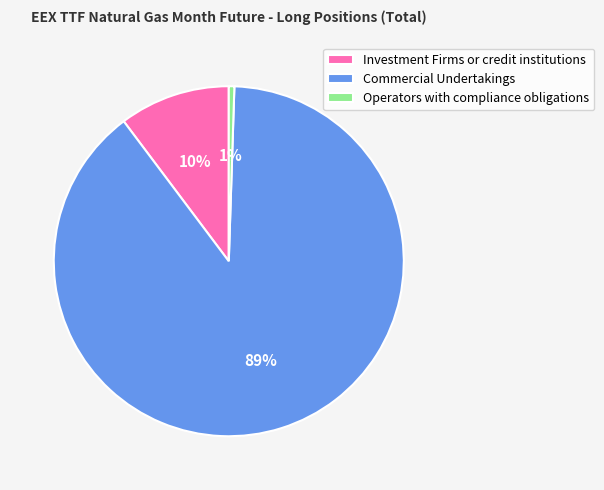

What percentage is the Commercial Undertakings slice, to the nearest percent?

89%